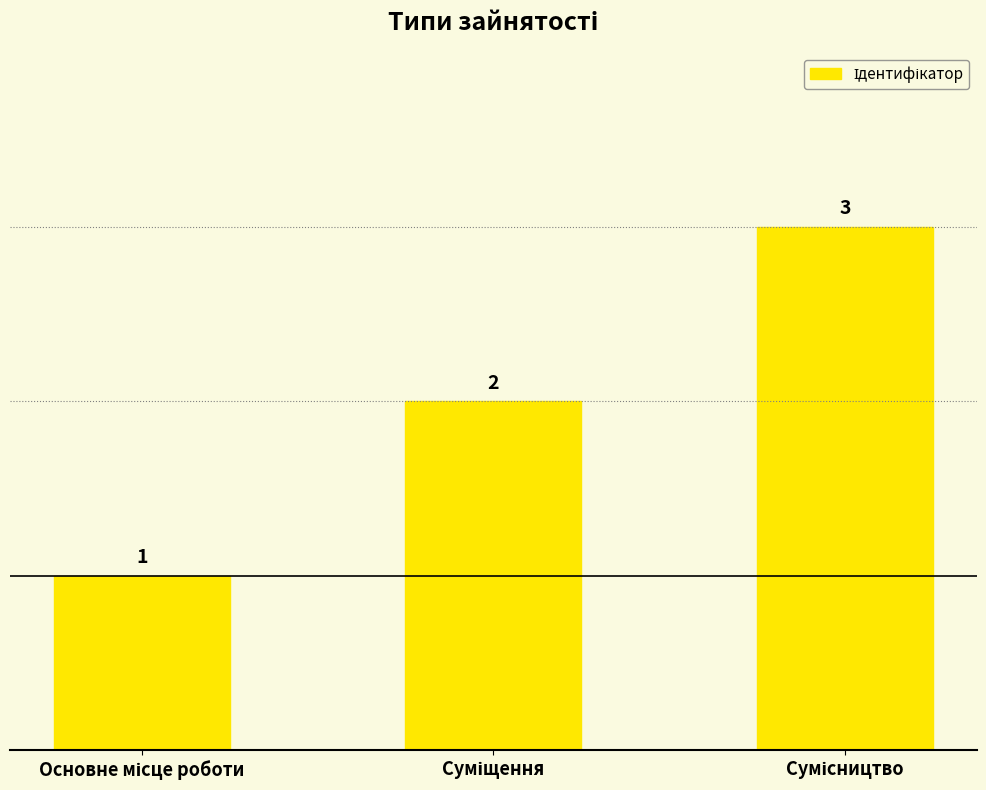

What is the value of the 3rd bar from the left?

3